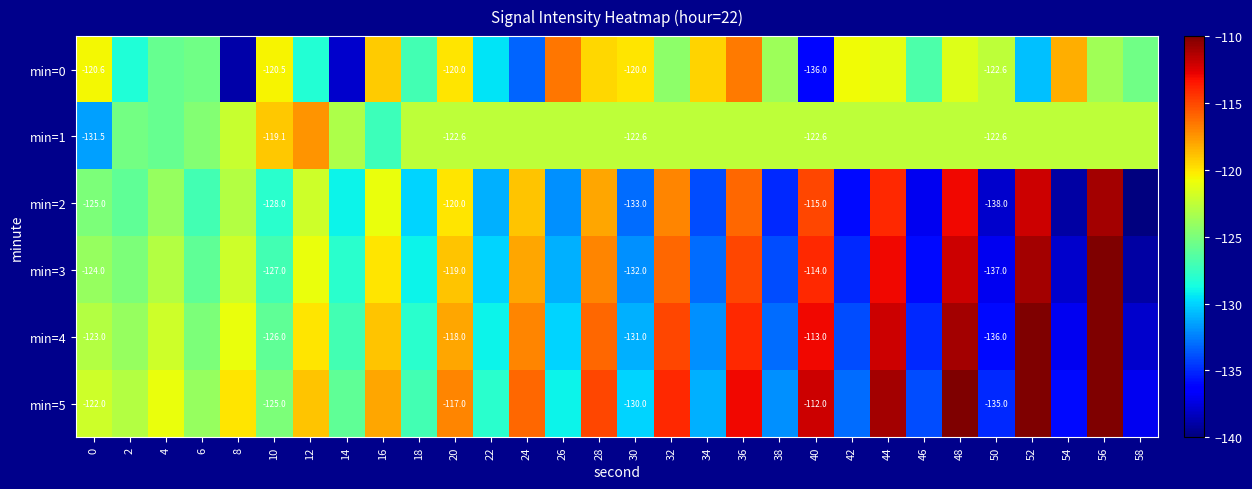

Which series has the widest spread of values?

min=2